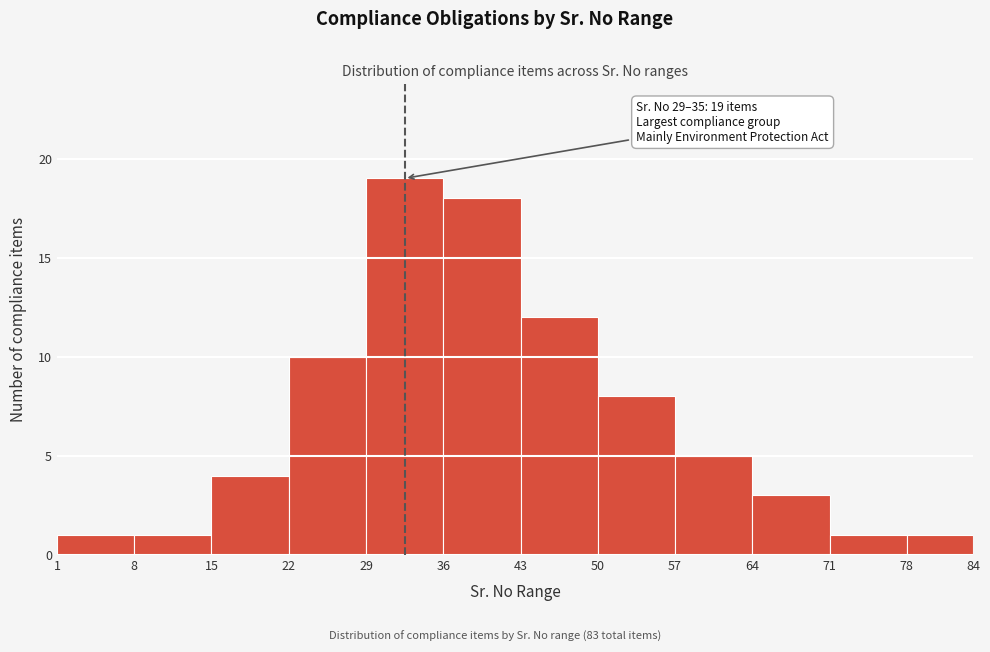

Which range on the x-axis has the tallest bar?

29 to 36